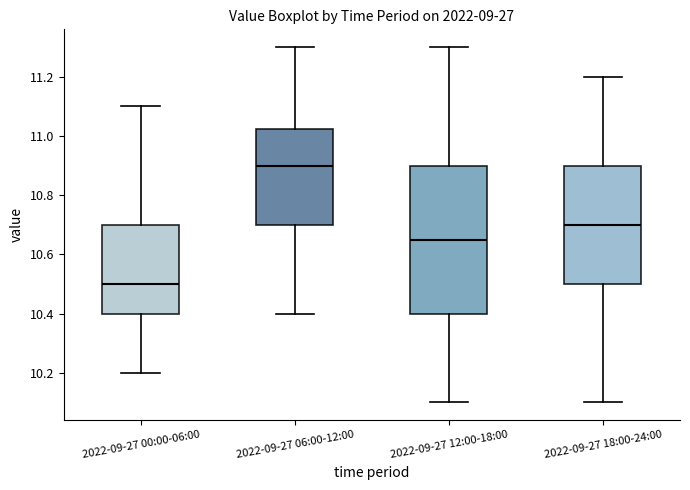

Comparing the boxes themselves (not the whiskers), which one is the tallest?

2022-09-27 12:00-18:00